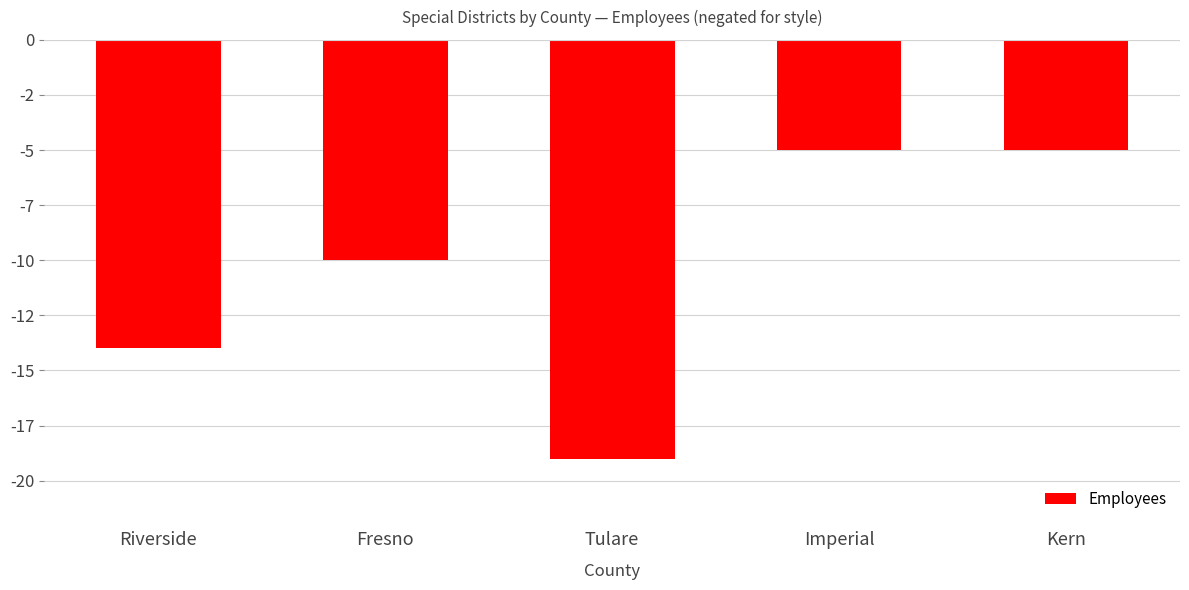

The value at Tulare is -19. True or false?

True